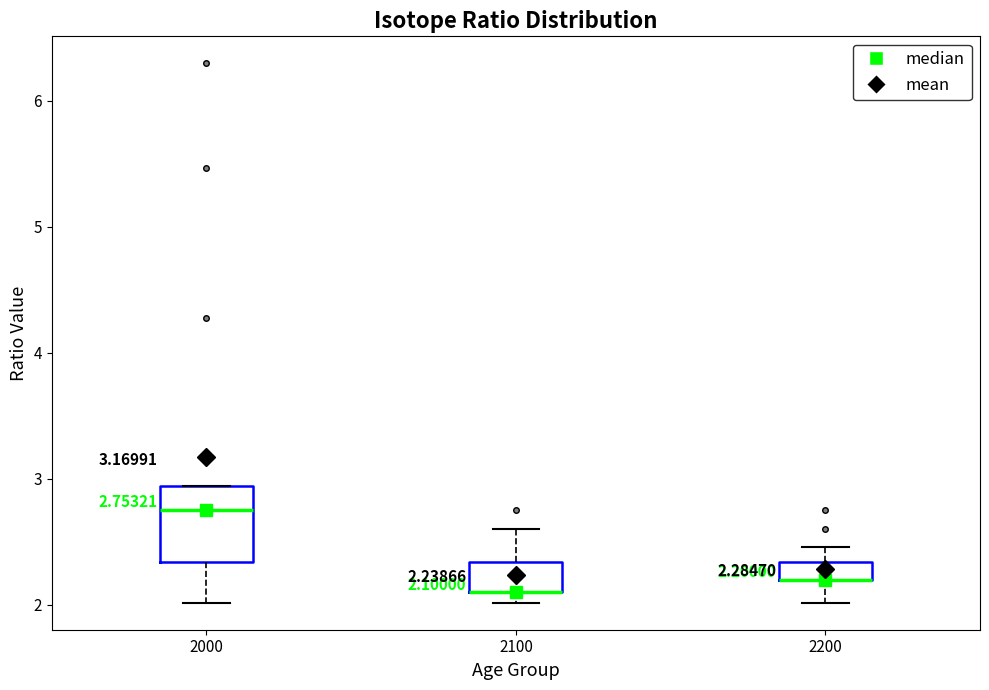

Which box is the tallest, from its lower edge to its upper edge?

2000